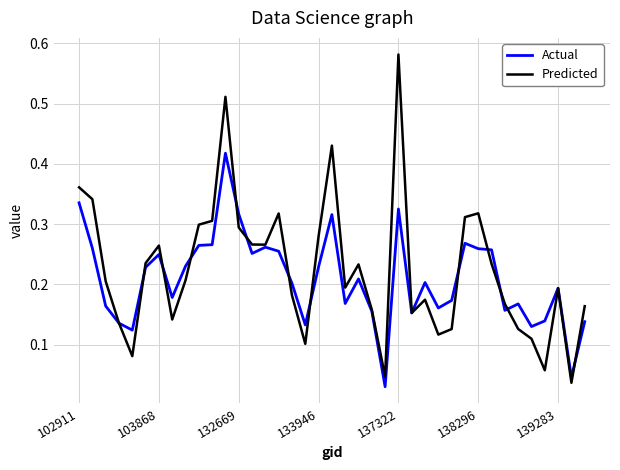

Which series has the largest range (max minus min)?

Predicted